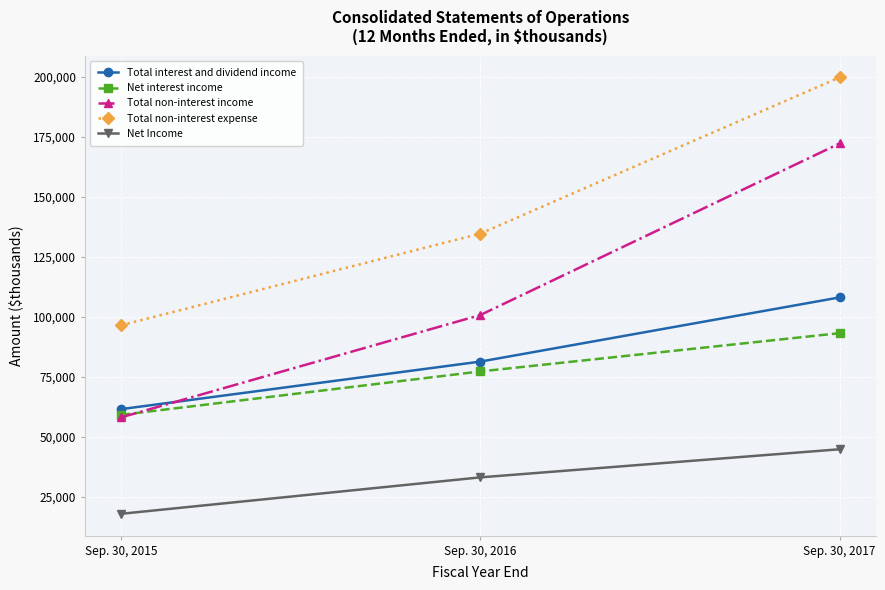

What is the difference between the maximum and minimum values in the Net Income series?

26862